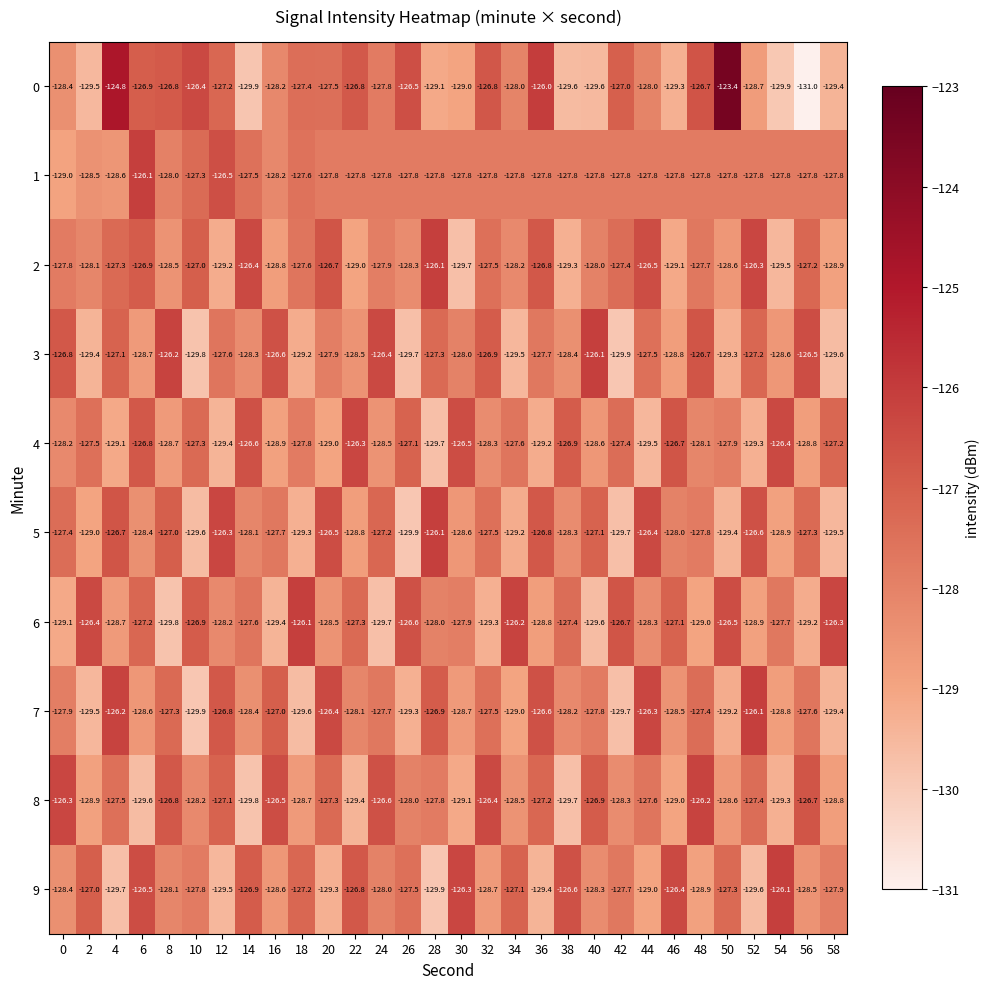

Which series has the largest total across all categories?

1